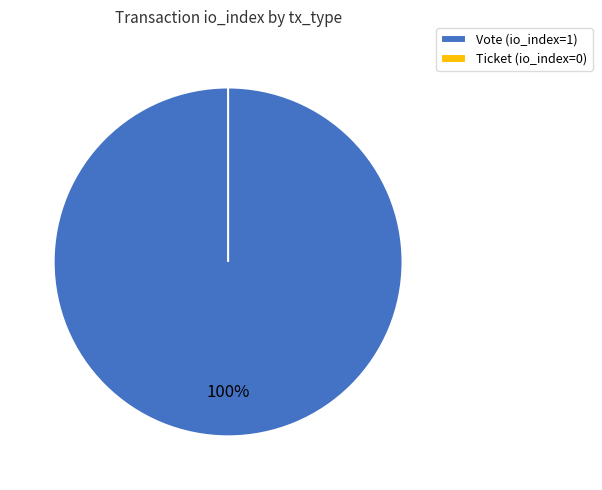

Is there any slice that represents more than half of the pie?

Yes